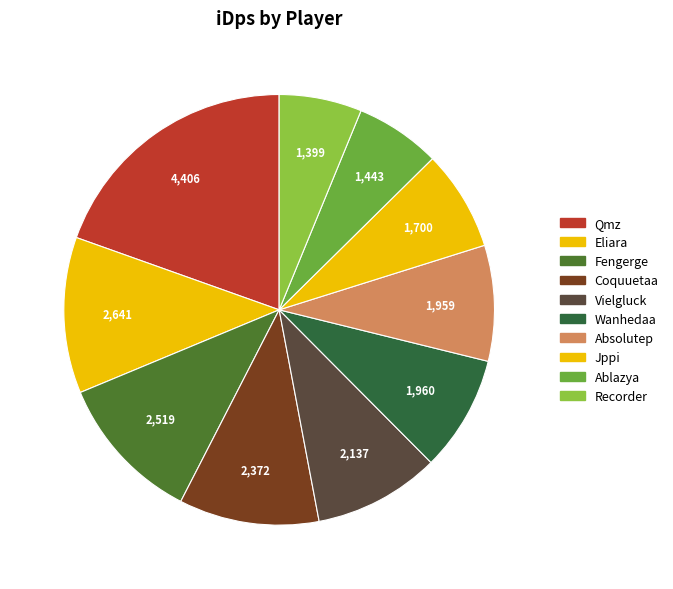

Is the sum of Eliara and Ablazya greater than half?

No